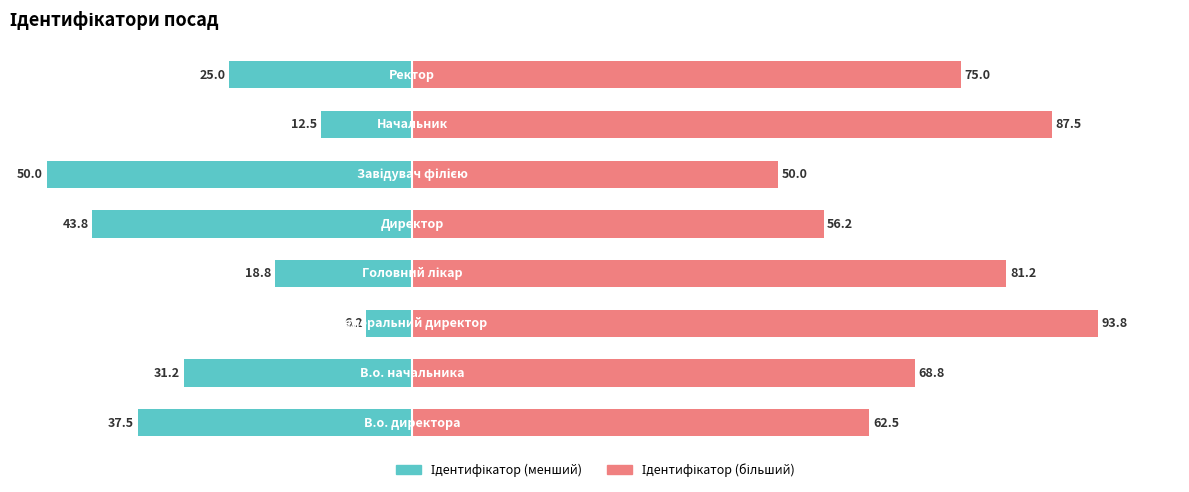

What is the average value of the Ідентифікатор (ліво) series?

-28.1